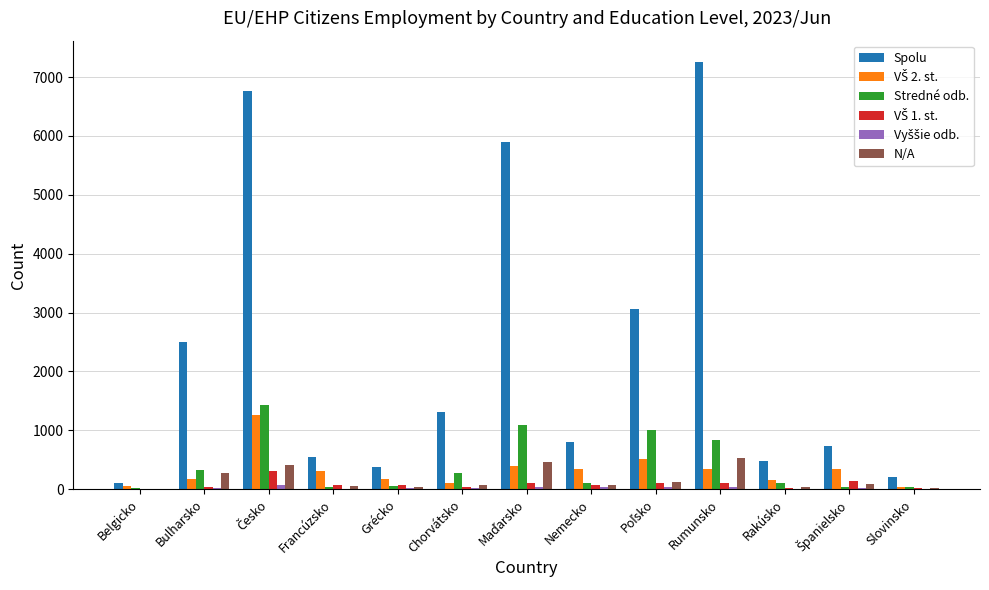

Is it true that Spolu equals 373 at Grécko?

True